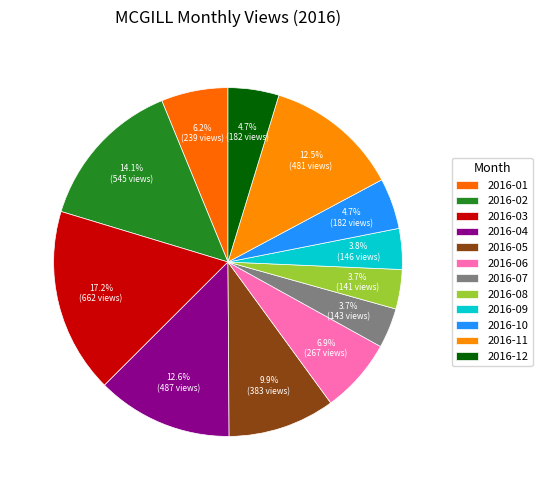

What percentage is NOT represented by 2016-12?

95.3%